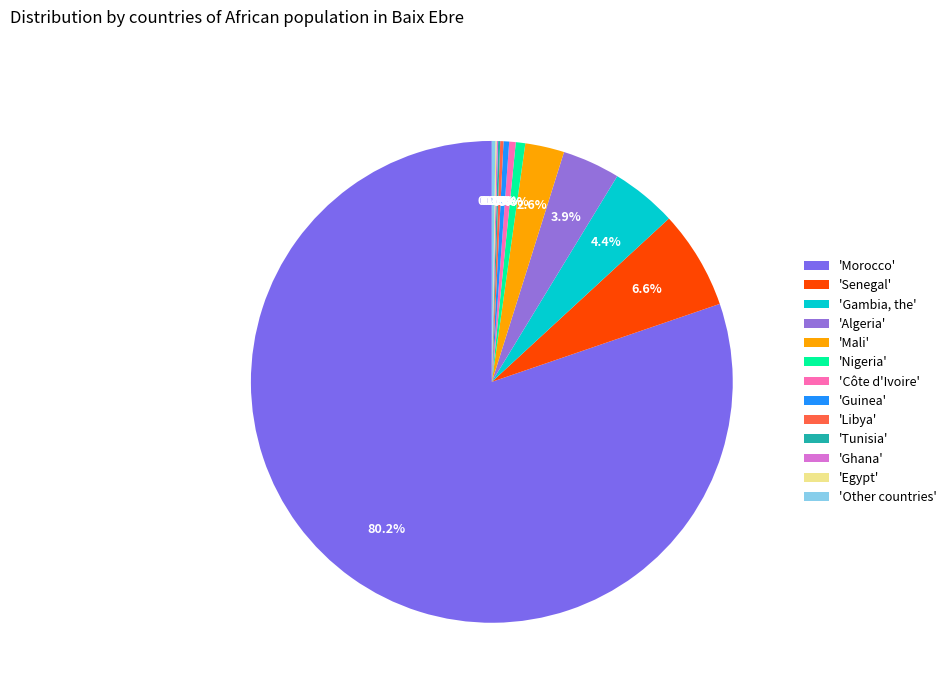

How many segments does this pie chart have?

13